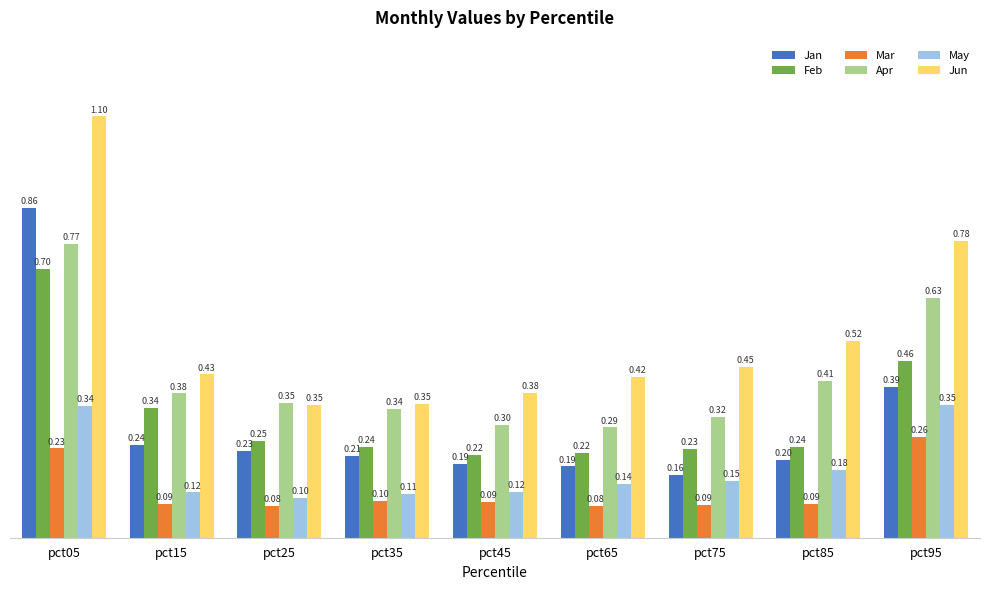

How many distinct data groups are displayed?

6